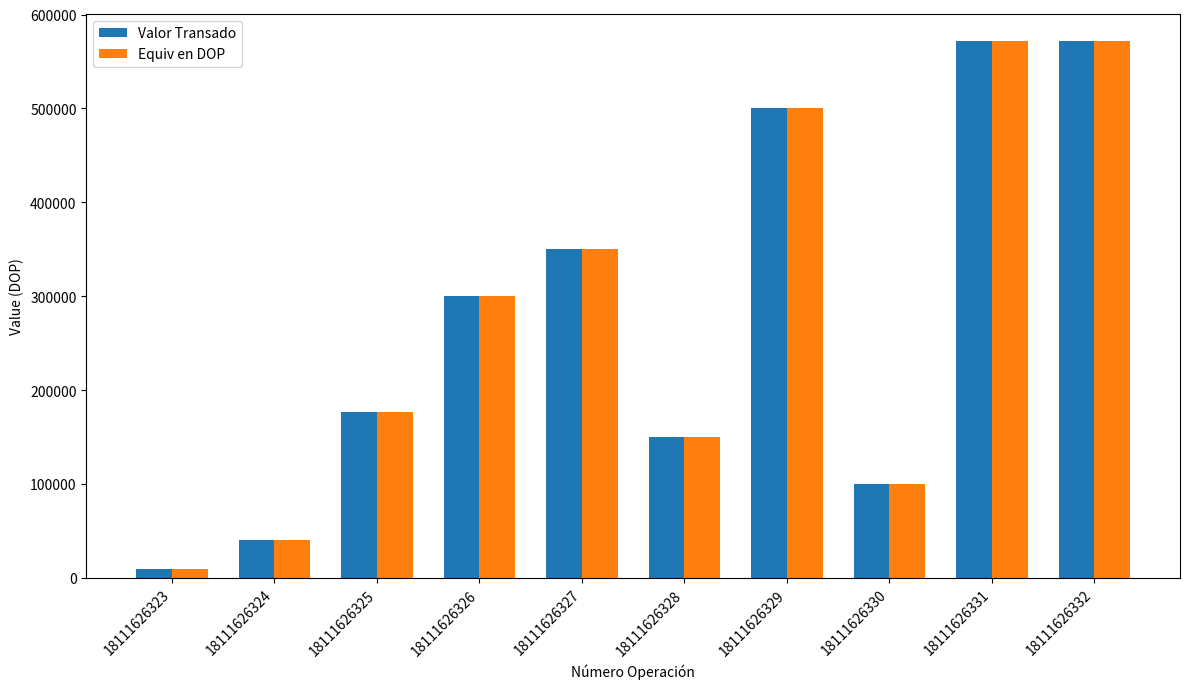

At which label is Valor Transado closest to 291097?

18111626326